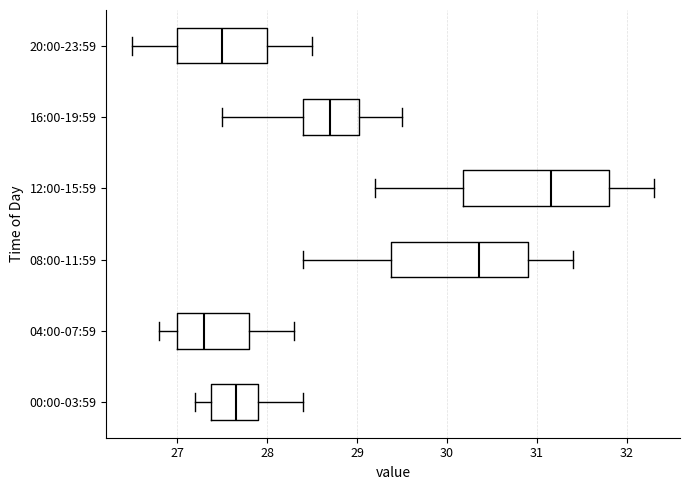

Reading bottom to top, transcribe this box plot: for each box, give where its median line is, the range the box spans, and where its two whiskers end, as read against the x-axis. The values are not printed on the chart, so give them approximately, as read against the axis.

00:00-03:59: median 27.7, box 27.4 to 27.9, whiskers 27.2 to 28.4
04:00-07:59: median 27.3, box 27.0 to 27.8, whiskers 26.8 to 28.3
08:00-11:59: median 30.4, box 29.4 to 30.9, whiskers 28.4 to 31.4
12:00-15:59: median 31.2, box 30.2 to 31.8, whiskers 29.2 to 32.3
16:00-19:59: median 28.7, box 28.4 to 29.0, whiskers 27.5 to 29.5
20:00-23:59: median 27.5, box 27.0 to 28.0, whiskers 26.5 to 28.5